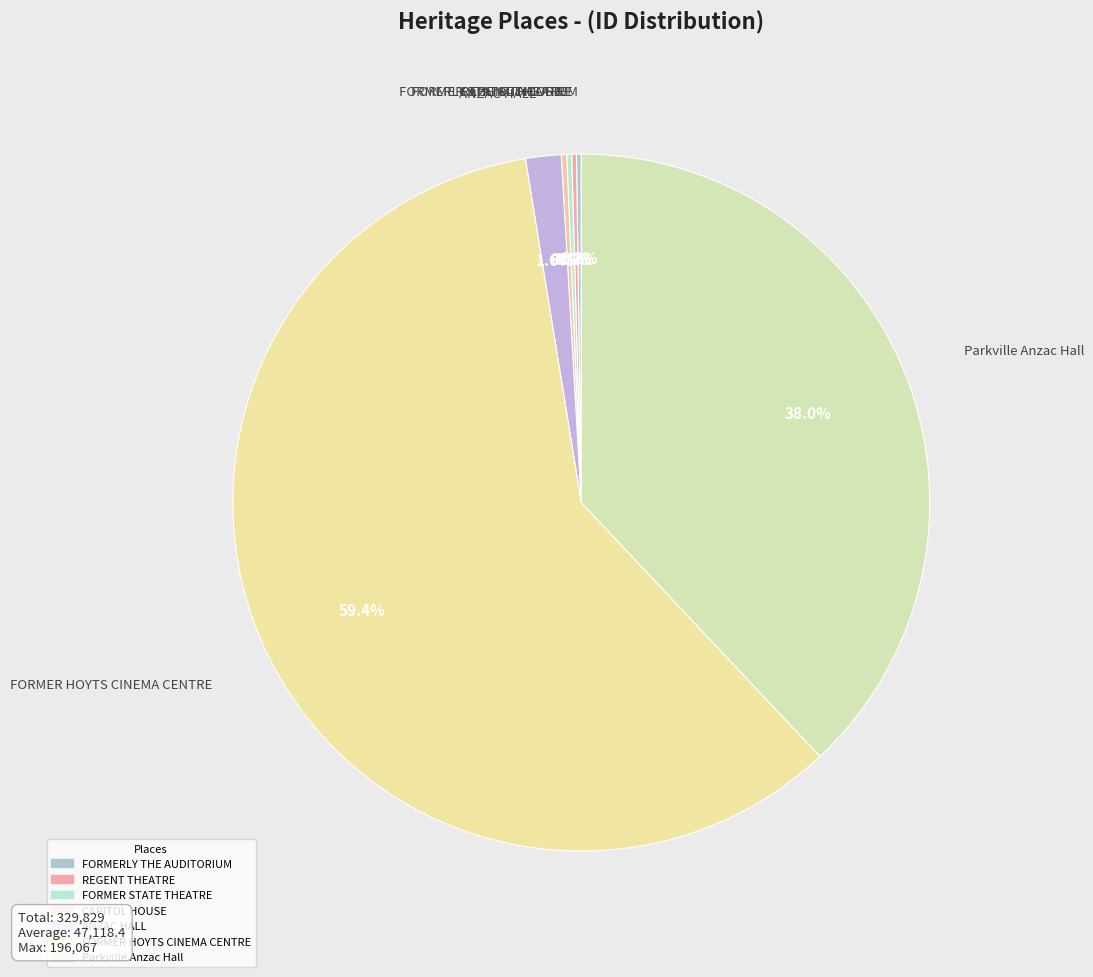

Do FORMERLY THE AUDITORIUM and FORMER STATE THEATRE together represent more than half of the pie?

No